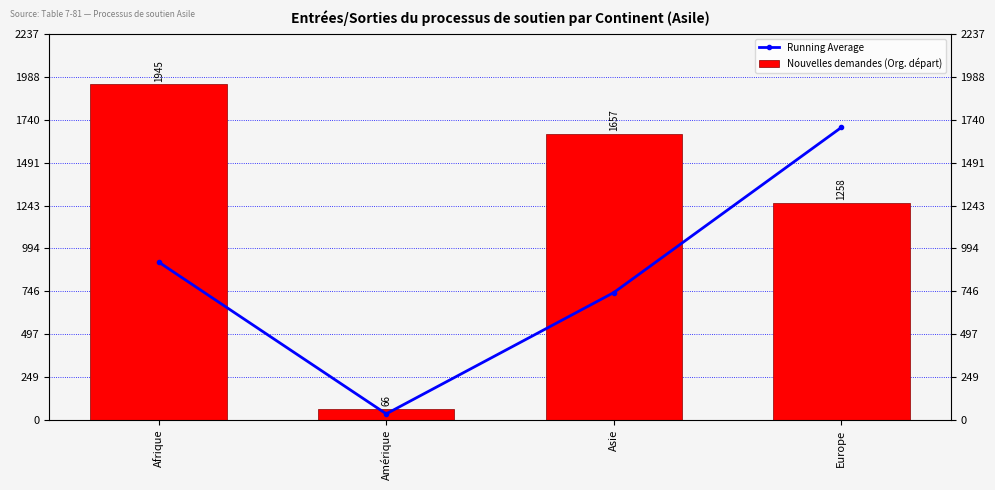

What is the sum of all Running Average values?

3382.7